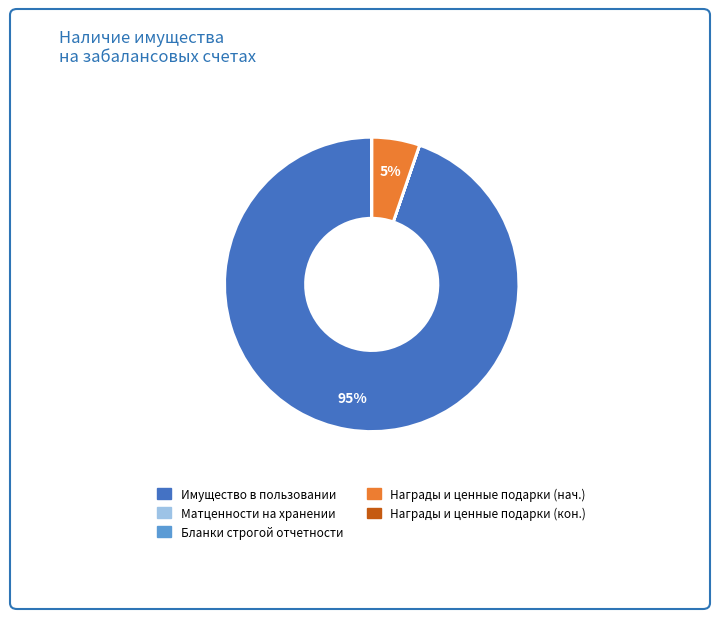

Is there a majority slice in this chart?

Yes